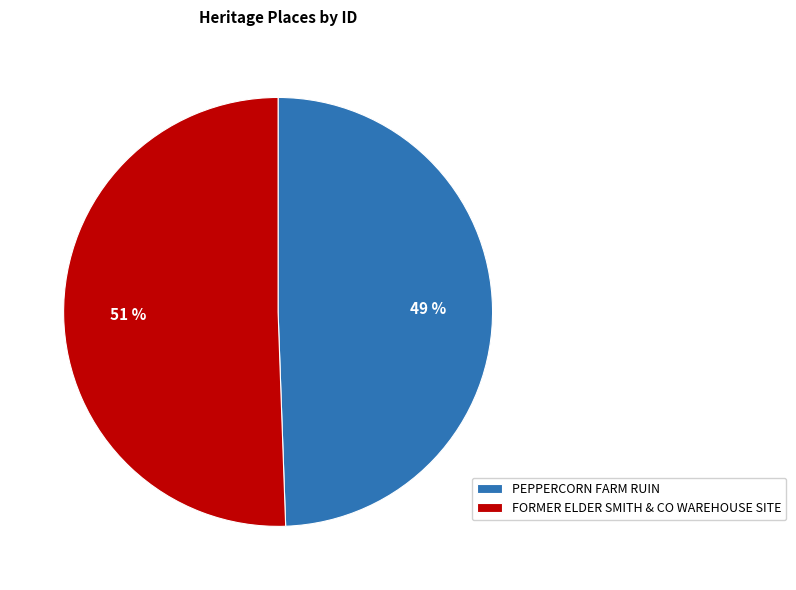

Is there a majority slice in this chart?

Yes